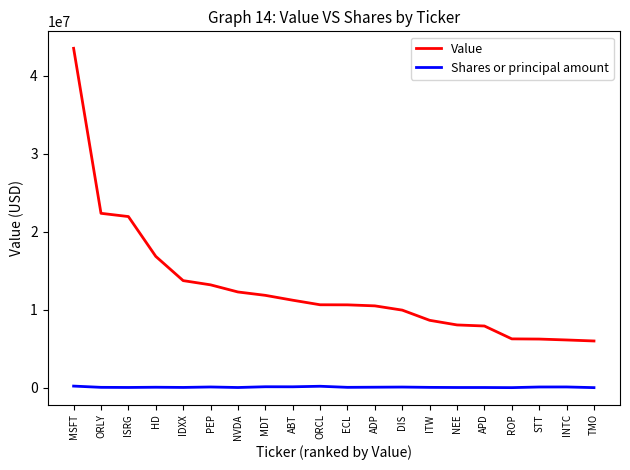

What are all the series names shown in the legend?

Value, Shares or principal amount